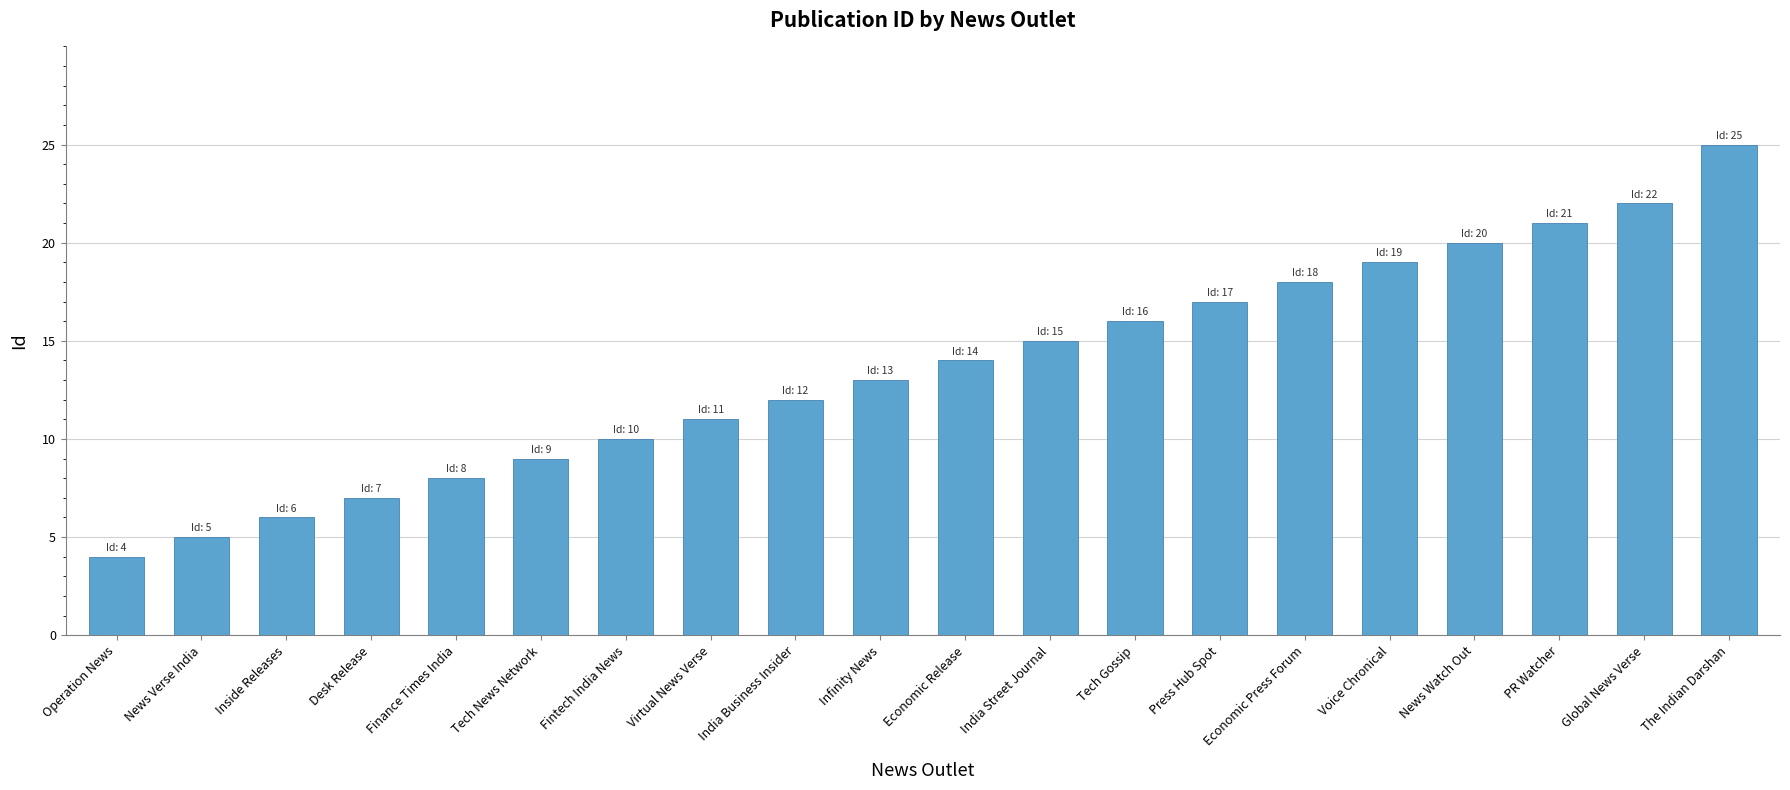

What is the difference between the maximum and minimum values?

21